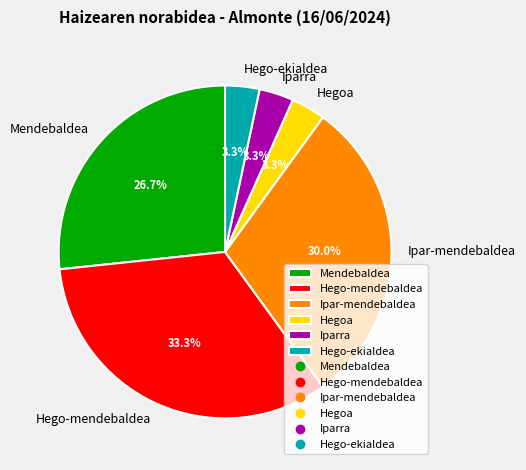

Is there a majority slice in this chart?

No